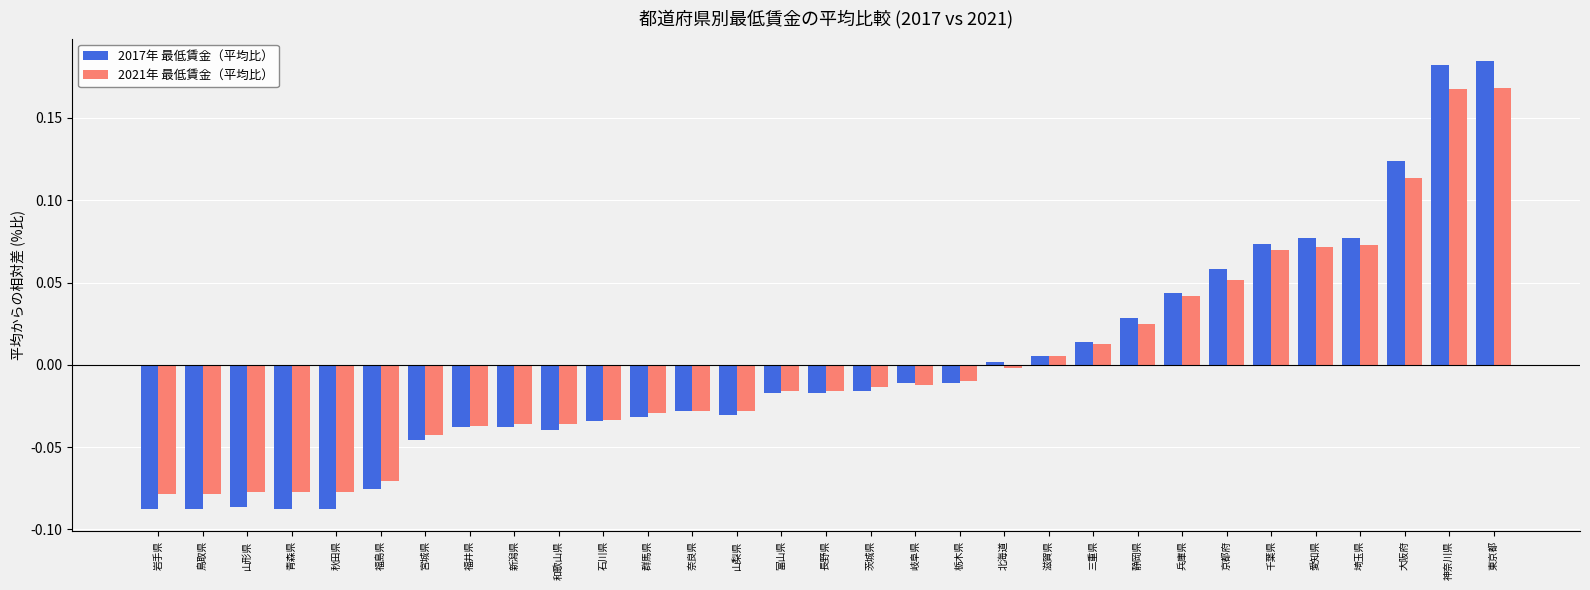

Which series changed the most between 福井県 and 三重県?

2017年 最低賃金（平均比）